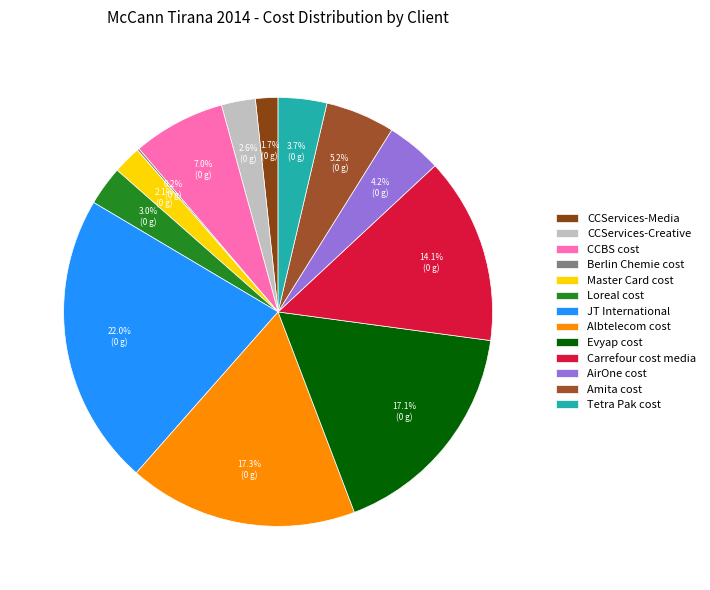

To the nearest percent, what is the difference between the Berlin Chemie cost and Evyap cost slice percentages?

17%